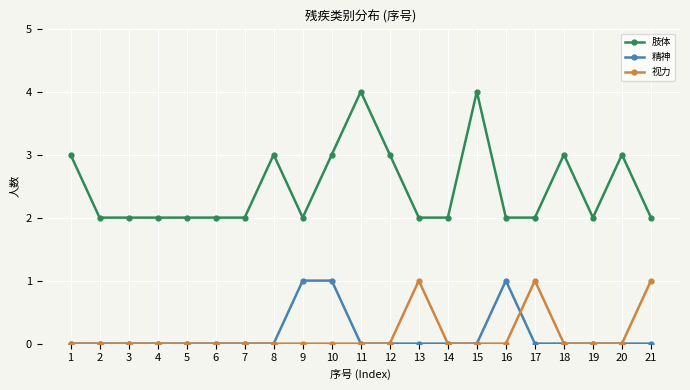

How many categories are shown in the chart?

21